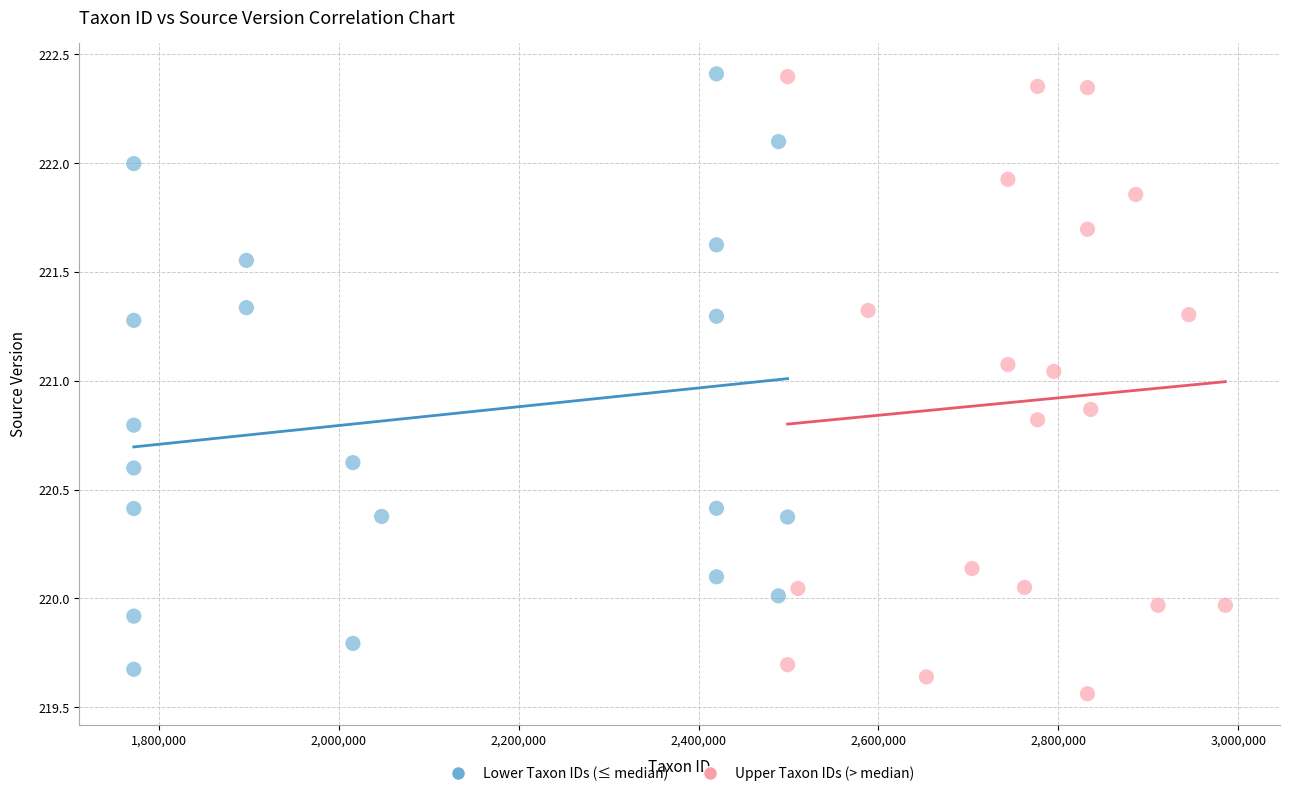

Which series reaches the minimum Y coordinate?

Upper Taxon IDs (> median)